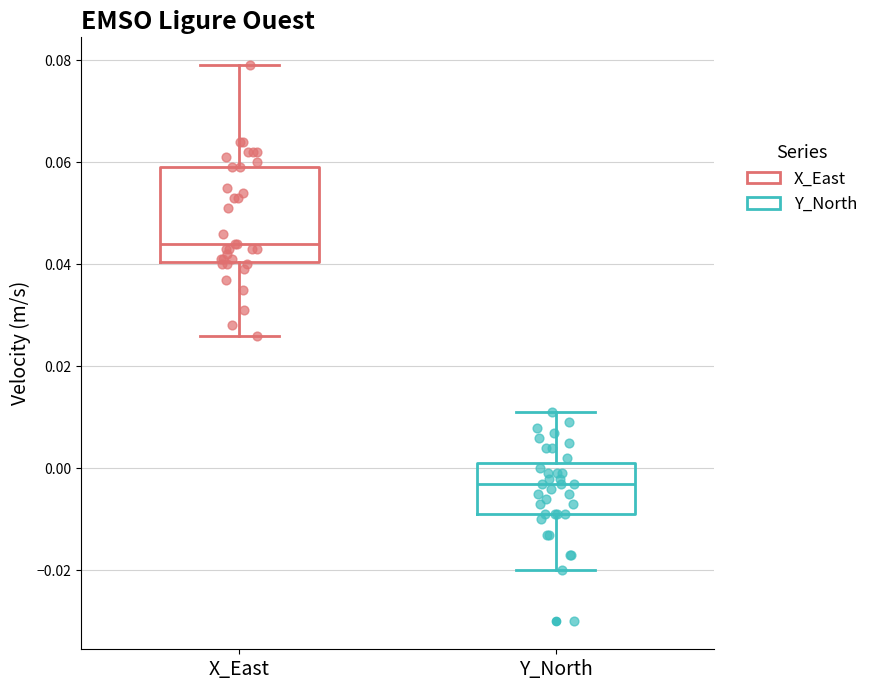

Reading left to right, read every box against the y-axis: the position of its median line, the range the box covers, and the ends of its whiskers. The values are not printed on the chart, so give them approximately, as read against the axis.

X_East: median 0.044, box 0.040 to 0.060, whiskers 0.026 to 0.080
Y_North: median -0.002, box -0.008 to 0.002, whiskers -0.020 to 0.012